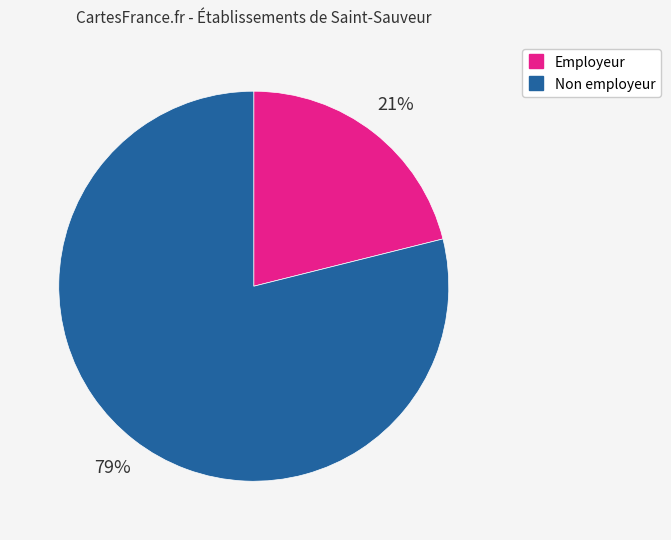

To the nearest percent, what is the difference between the largest and smallest slice percentages?

58%